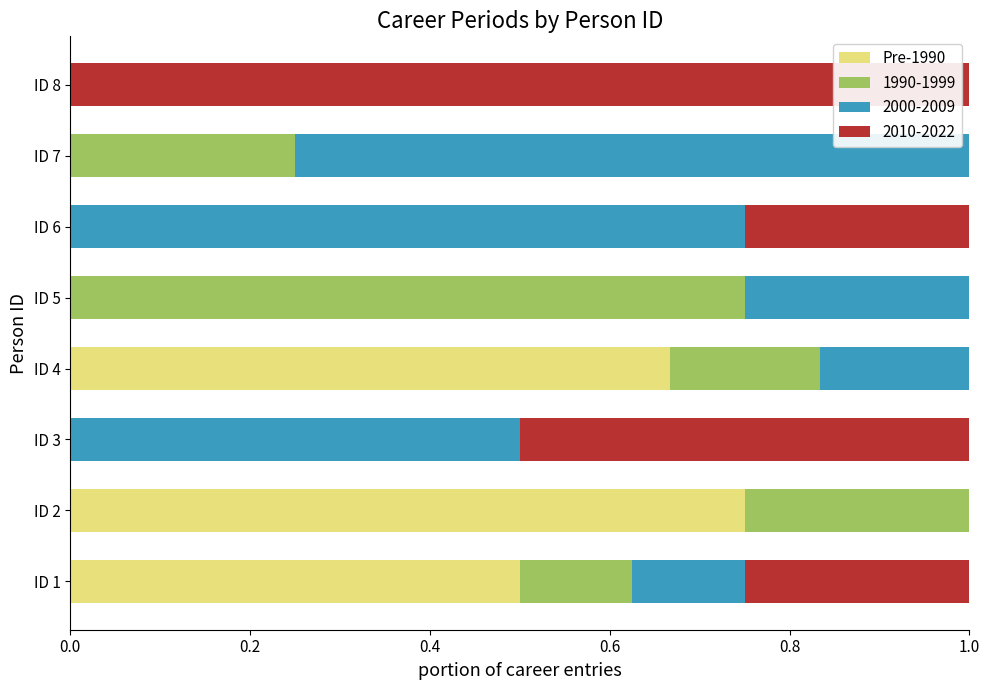

What is the total value across all series at ID 5?

1.0